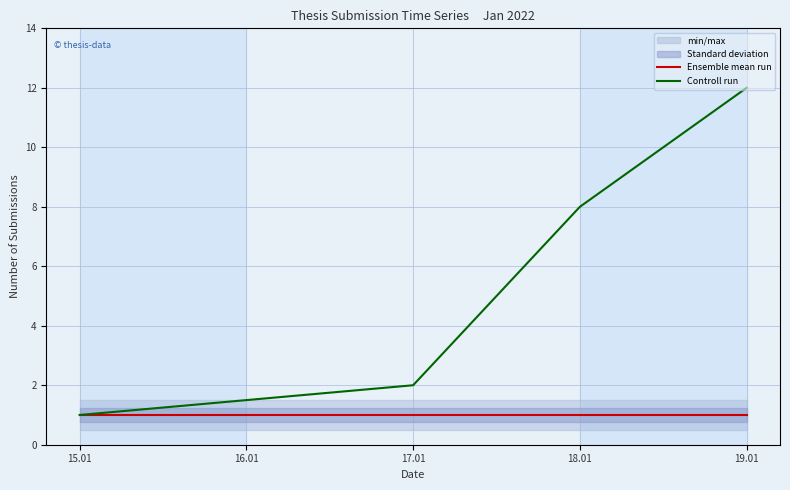

The value of Ensemble mean run at 15.01 is 1. True or false?

True